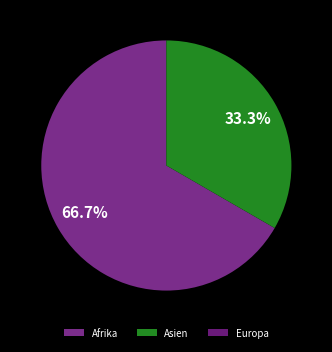

Count the number of slices in the pie.

3